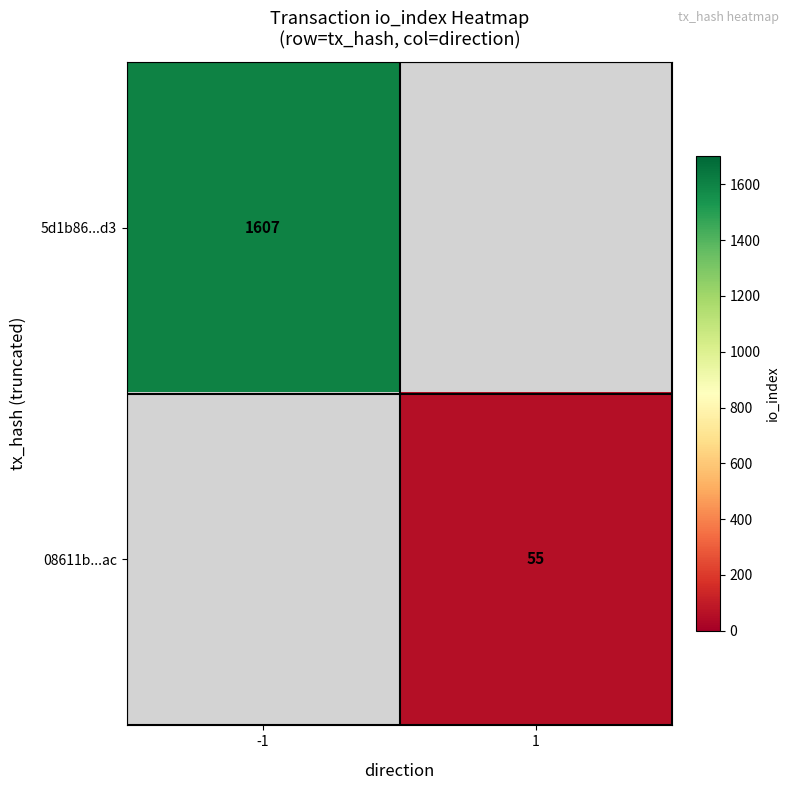

Is it true that 5d1b86...d3 equals 1607 at -1?

True